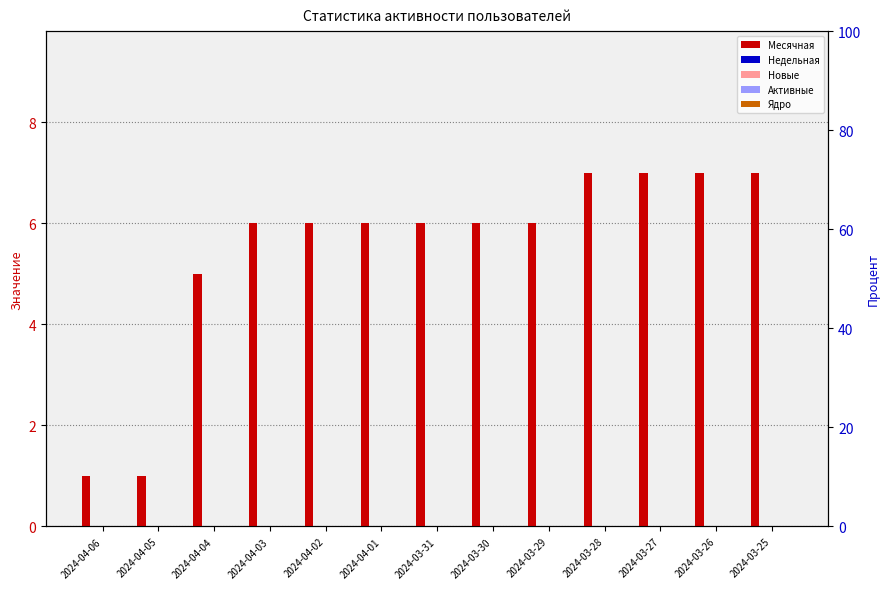

How many bars are there in total?

65